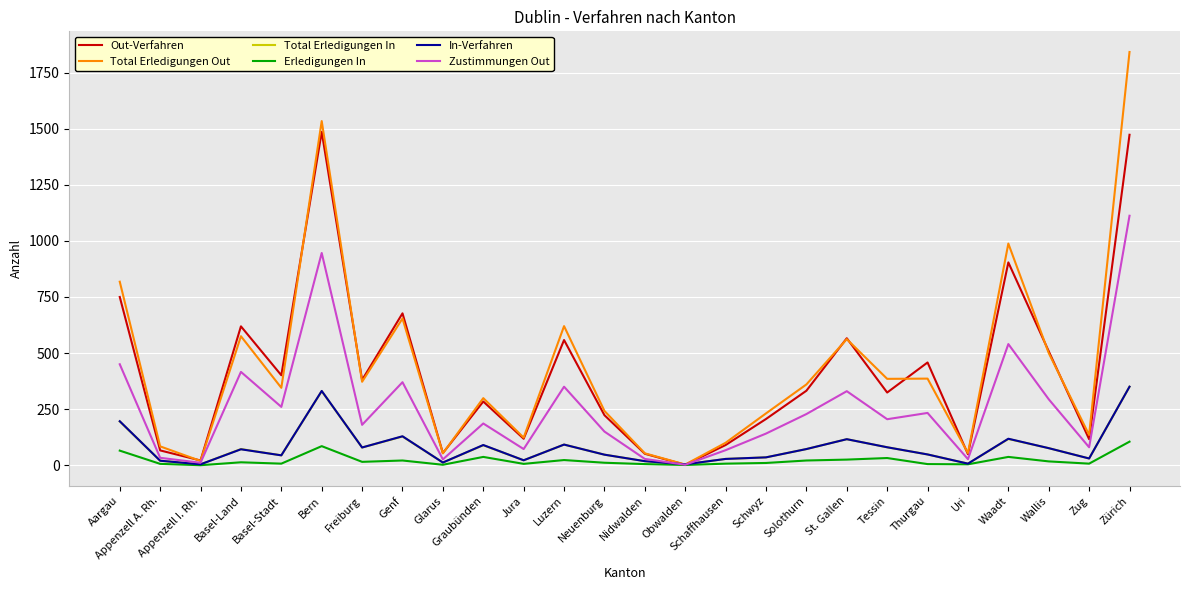

Which category has the highest value in the Zustimmungen Out series?

Zürich